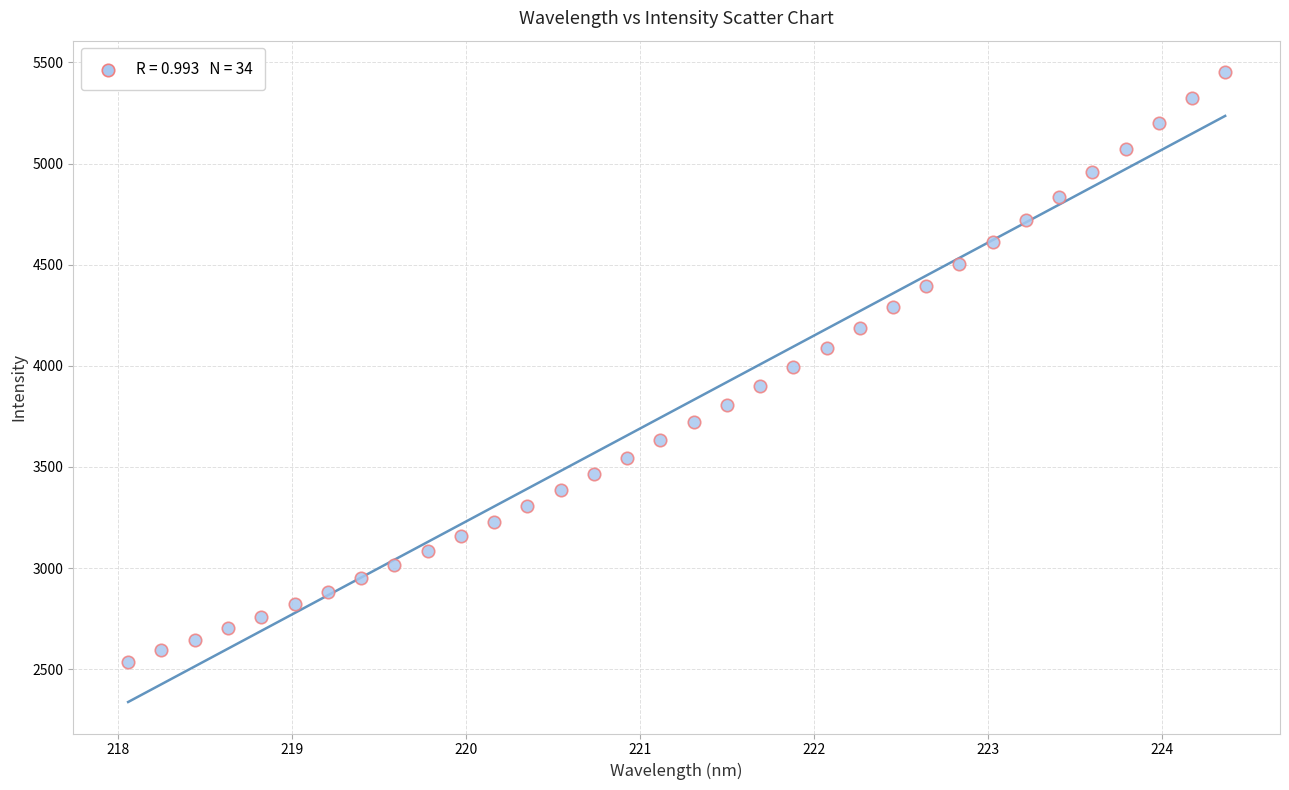

What is the range of Y values (max minus min)?

2914.3